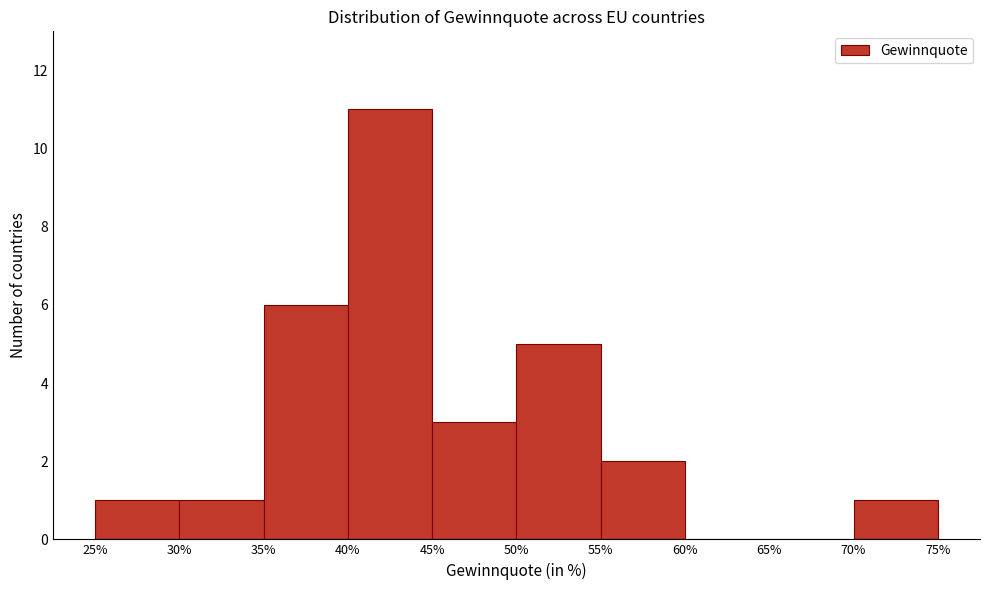

Reading left to right, transcribe this chart: for each bar, give the range it covers on the x-axis and its height. The values are not printed on the chart, so give them approximately, as read against the axis.

25% to 30%: 1
30% to 35%: 1
35% to 40%: 6
40% to 45%: 11
45% to 50%: 3
50% to 55%: 5
55% to 60%: 2
60% to 65%: 0
65% to 70%: 0
70% to 75%: 1